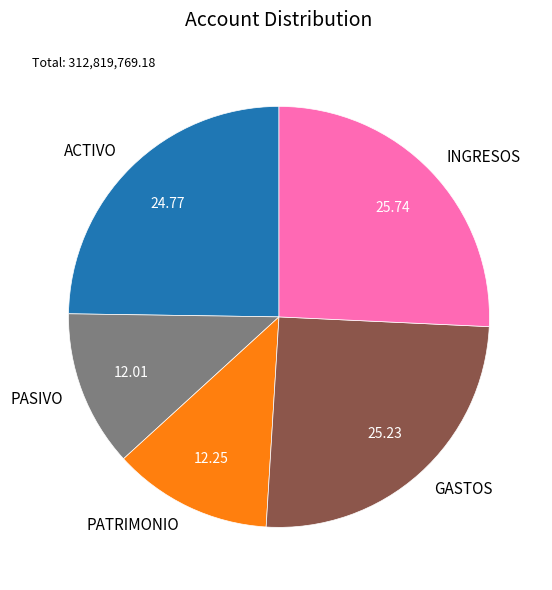

Is it true that ACTIVO is 34% of the pie?

False